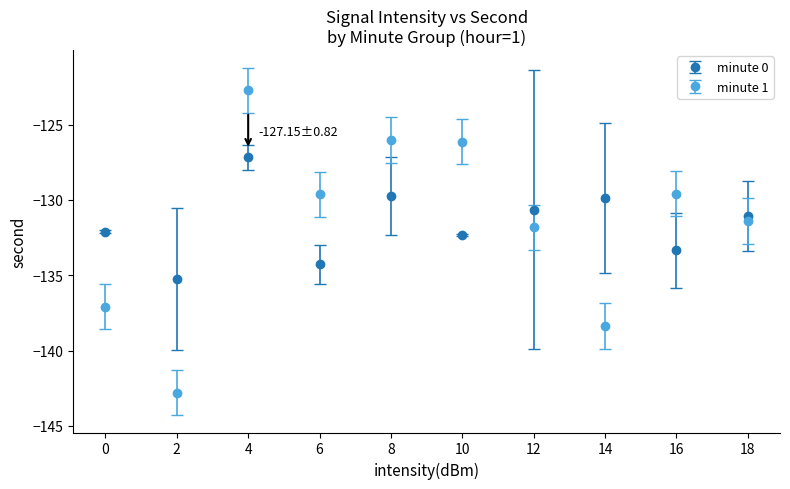

What is the spread (max minus min) of values at 2?

7.5